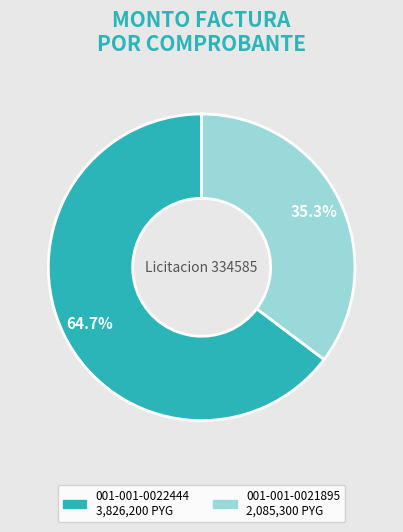

Is it true that 001-001-0022444 is 65% of the pie?

True